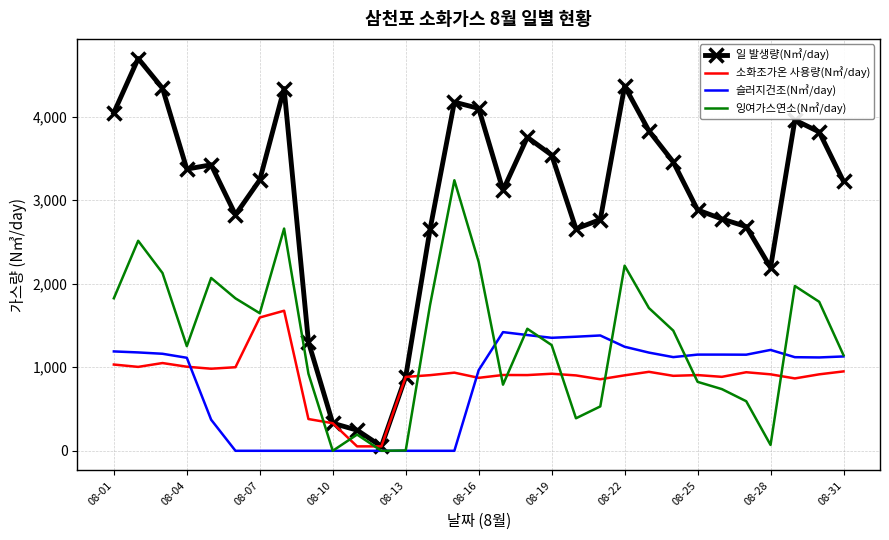

What is the maximum value shown in the chart?

4694